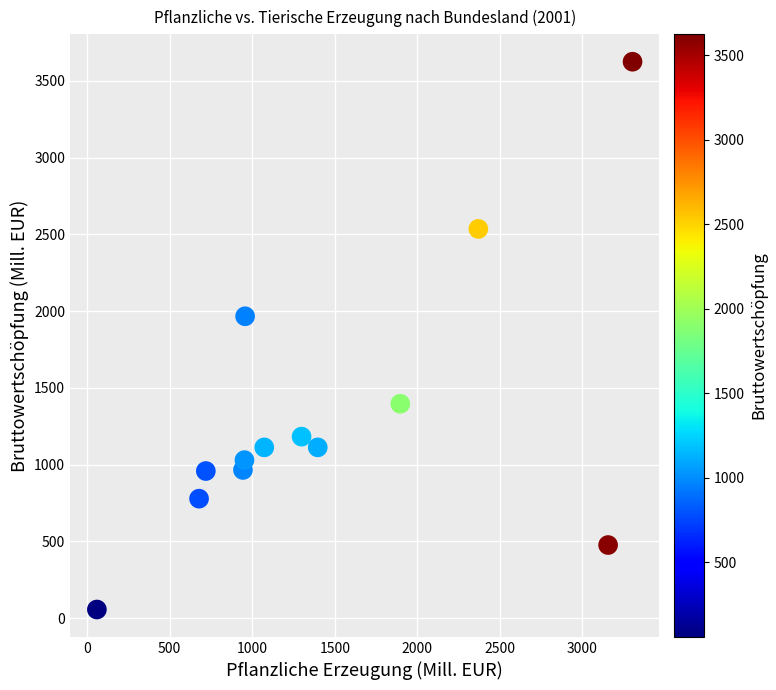

What is the range of X values (max minus min)?

3245